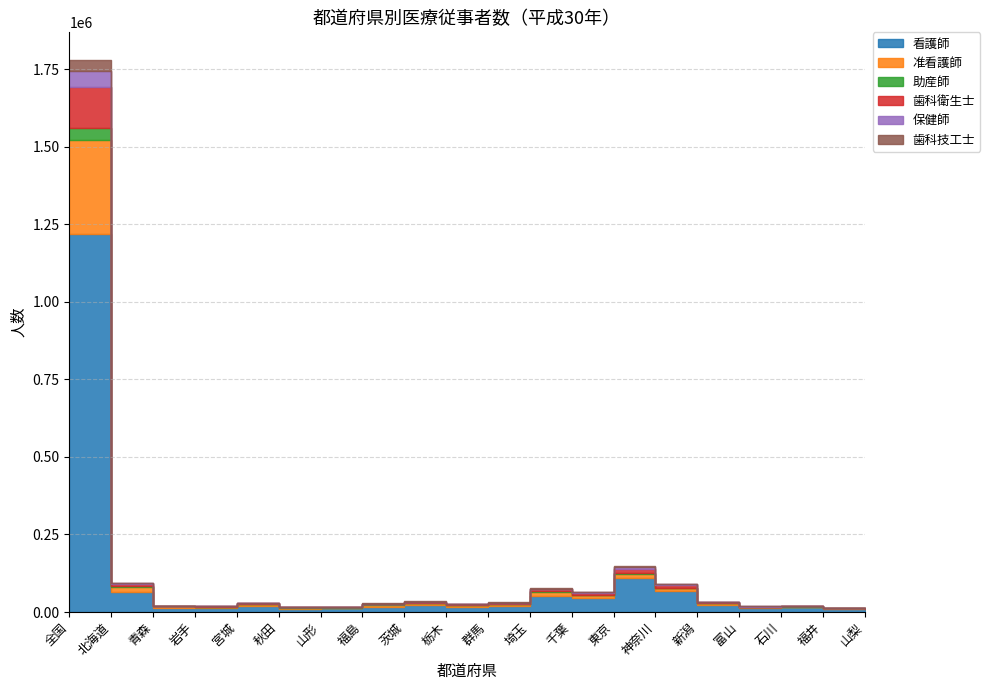

How many interior local valleys does the 歯科衛生士 series have?

5